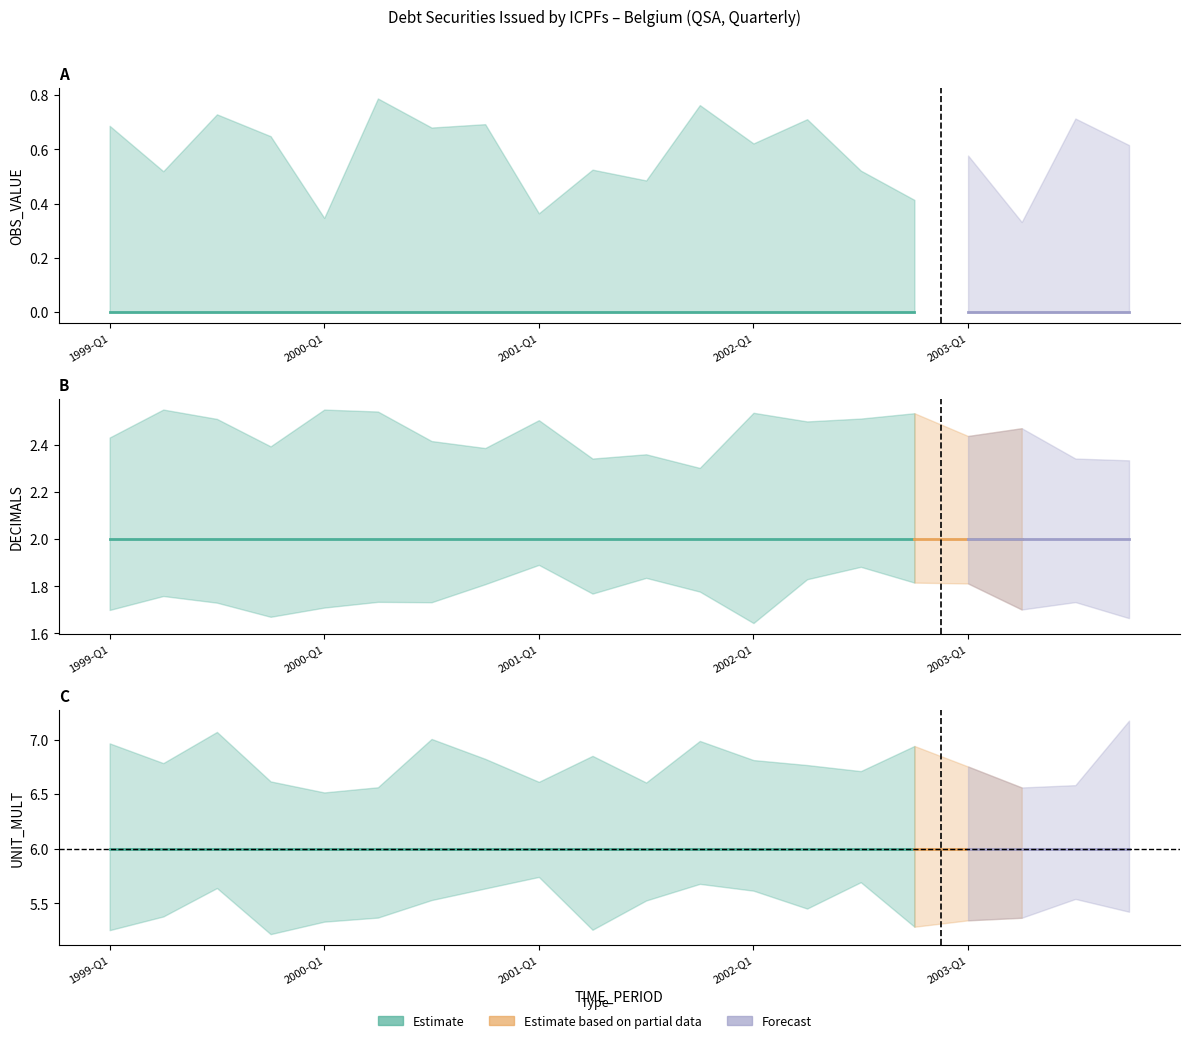

True or false: UNIT_MULT has more than 1 interior local peaks.

False